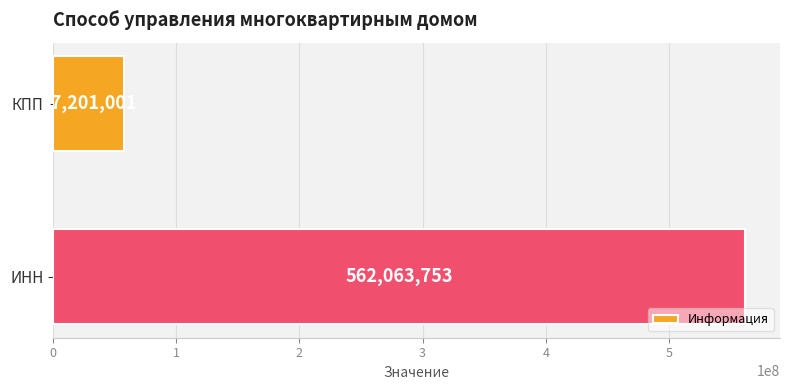

List the labels in order of value, smallest first.

КПП, ИНН